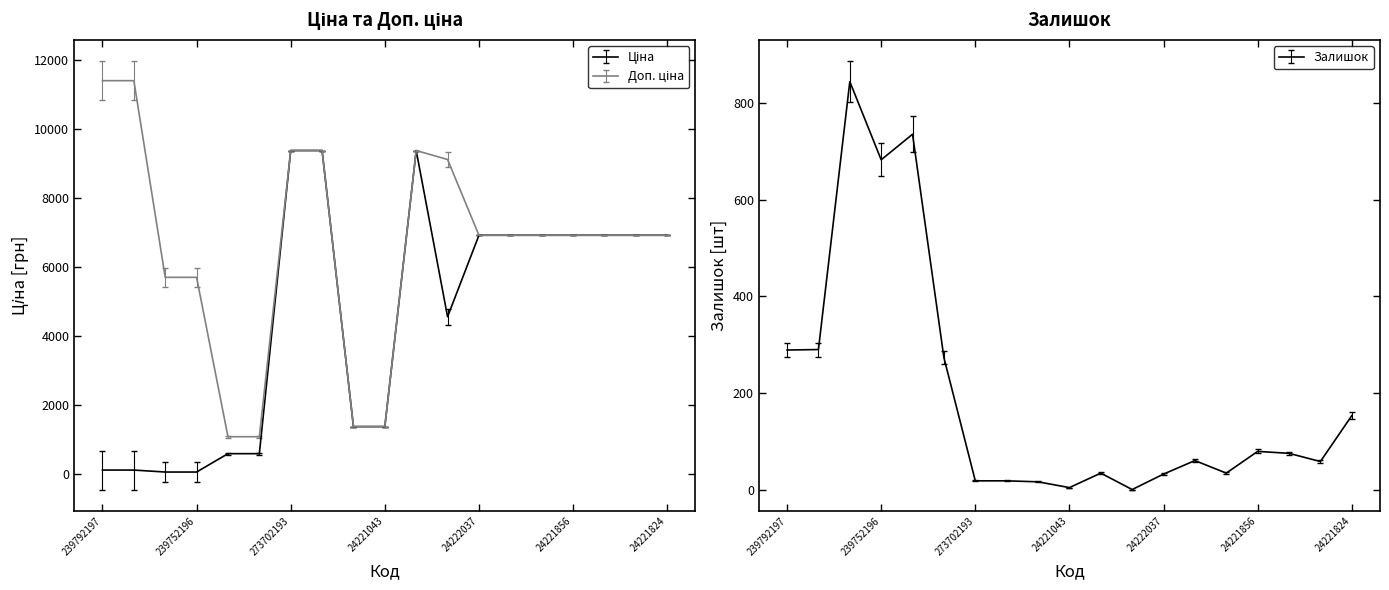

List the series in order of their overall mean, highest first.

Доп. ціна, Ціна, Залишок